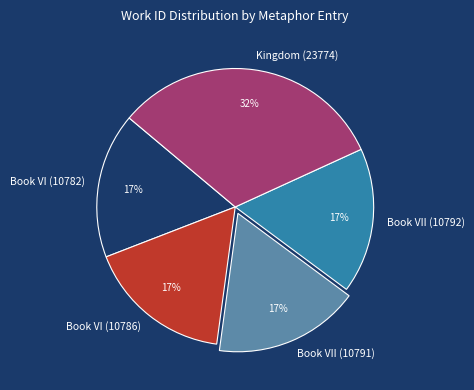

Is the sum of Kingdom (23774) and Book VI (10782) greater than half?

No